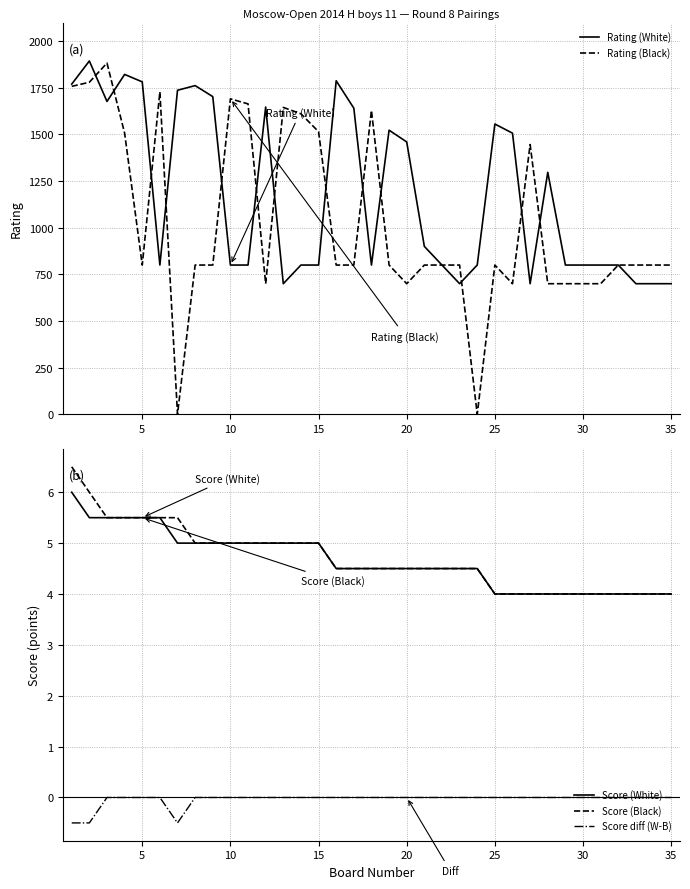

True or false: Score diff (W-B) and Score (Black) cross at least once.

False